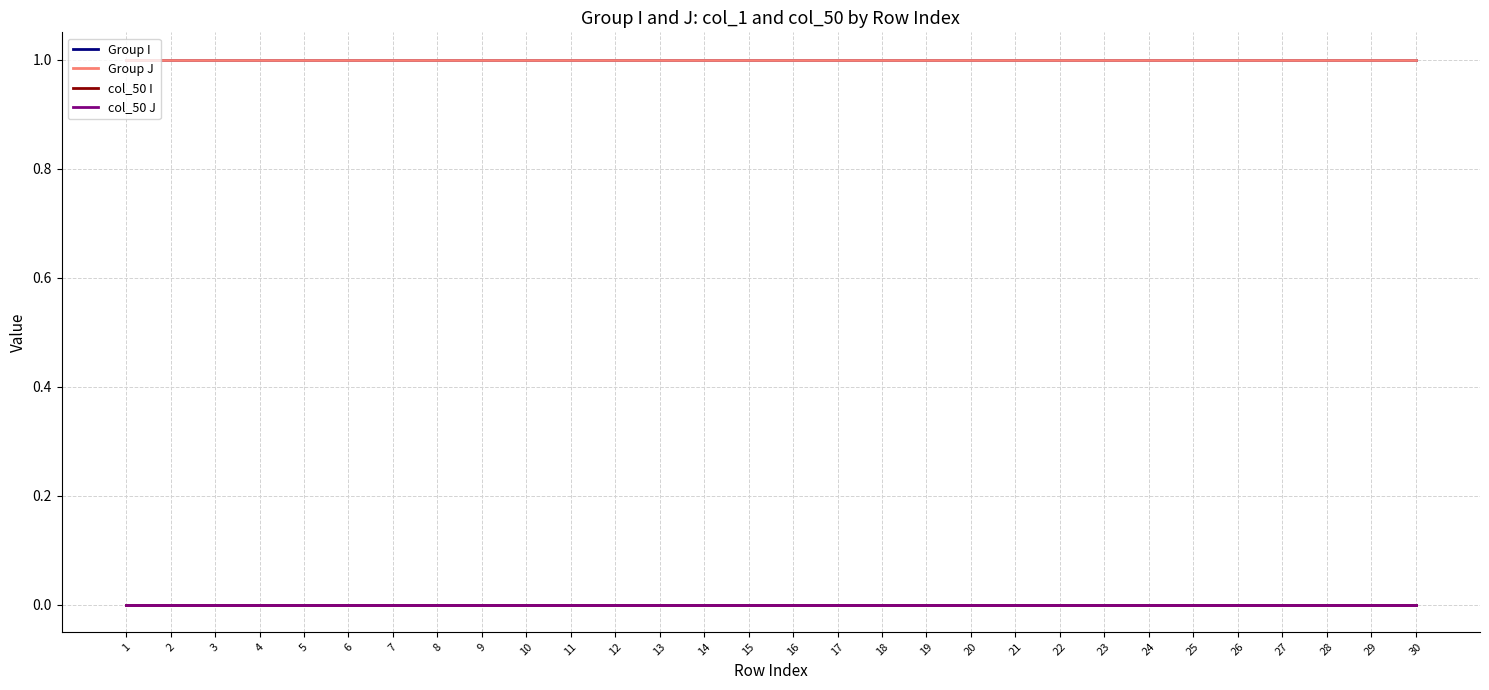

At which label does col_50 I reach its minimum?

1